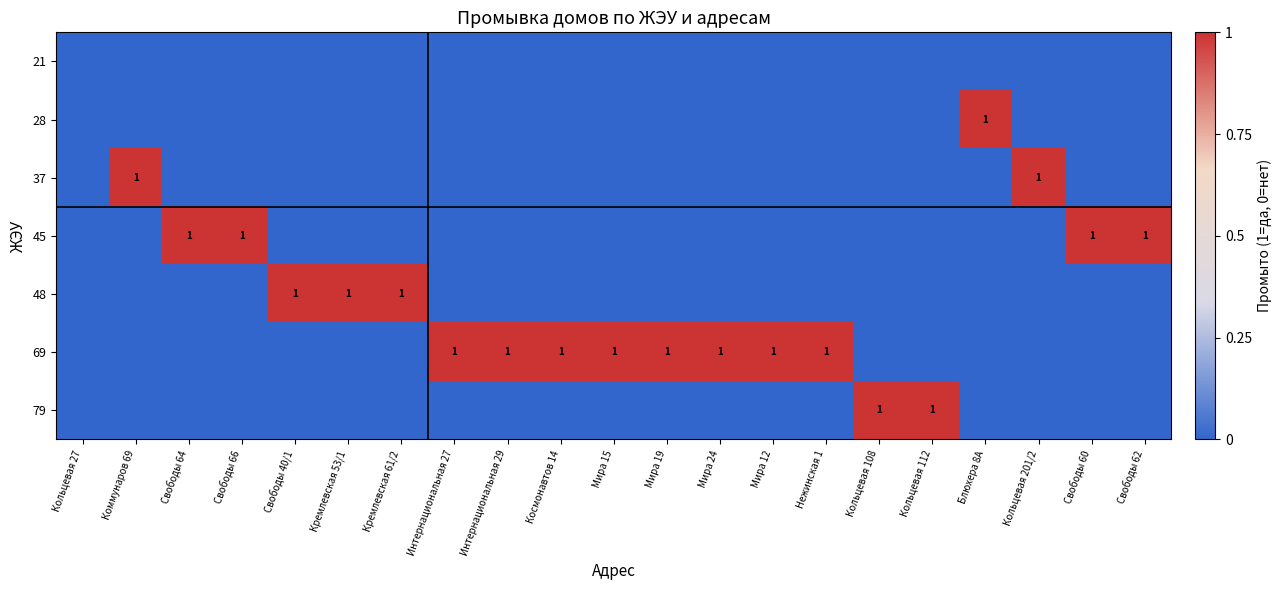

Between Интернациональная 29 and Мира 24, which is larger?

Интернациональная 29